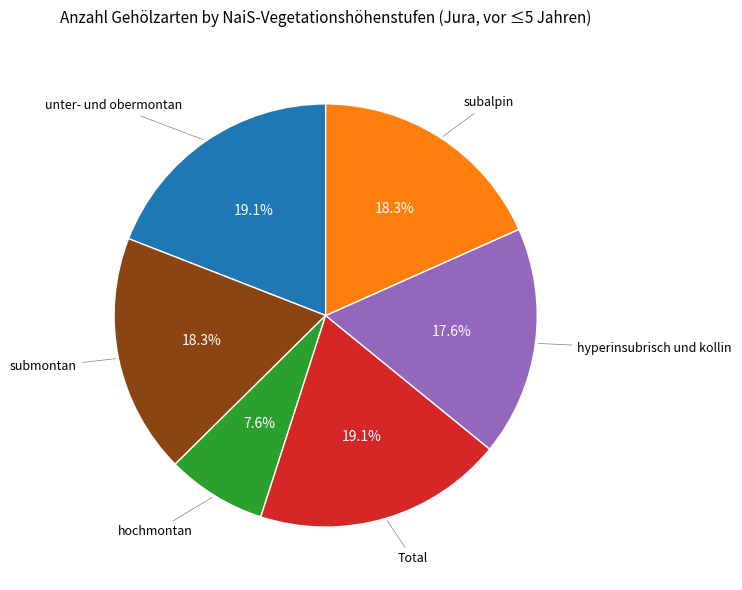

Combined, do subalpin and Total account for over 50%?

No